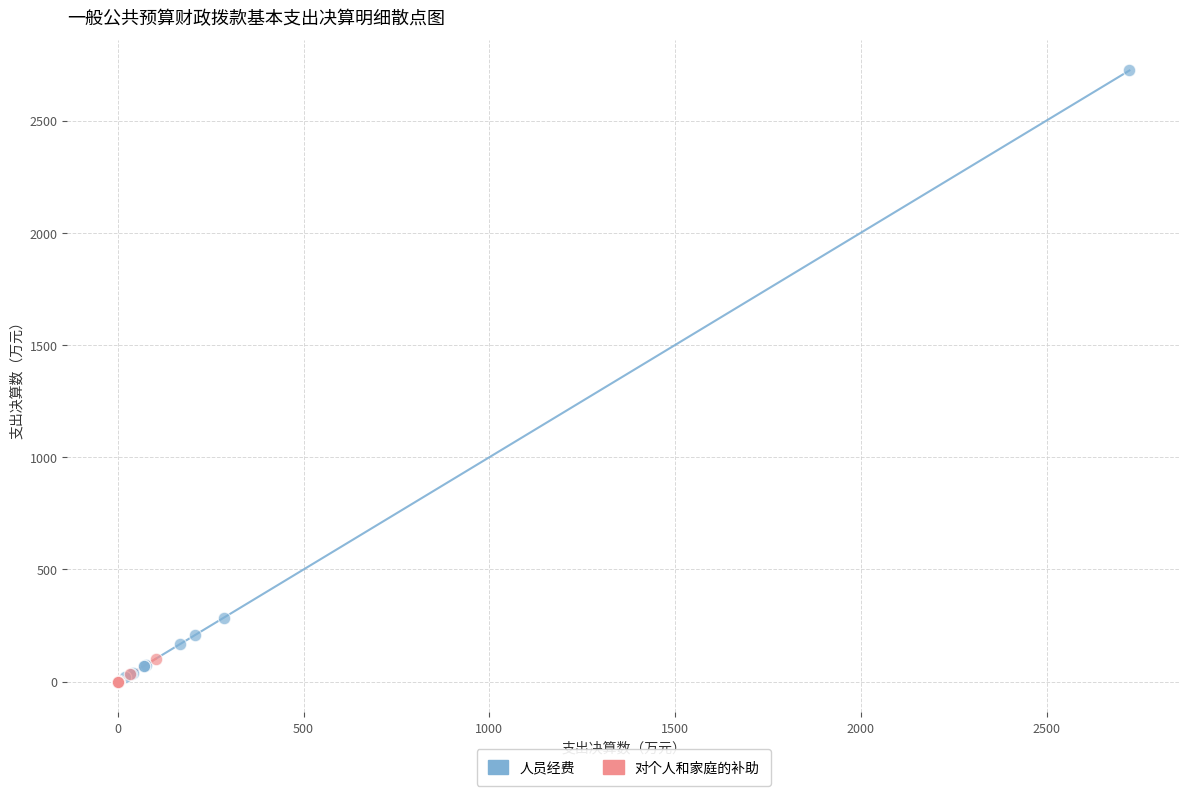

Which series contains the highest Y value?

人员经费